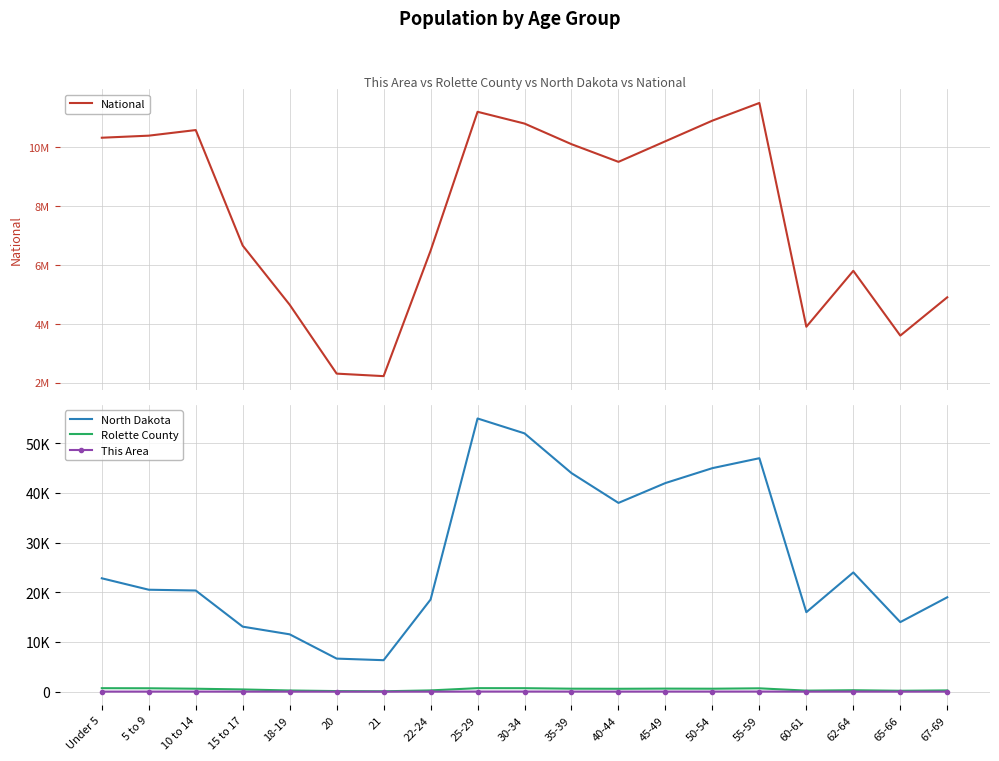

At 5 to 9, list the series in order from largest to smallest.

National, North Dakota, Rolette County, This Area